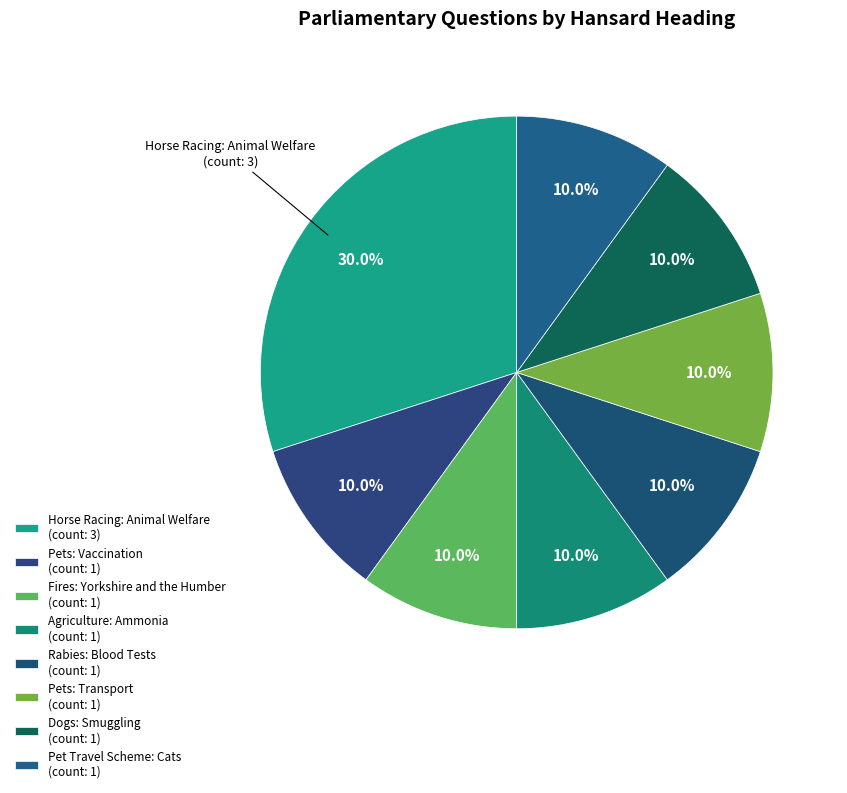

To the nearest percent, what is the average slice percentage?

12%